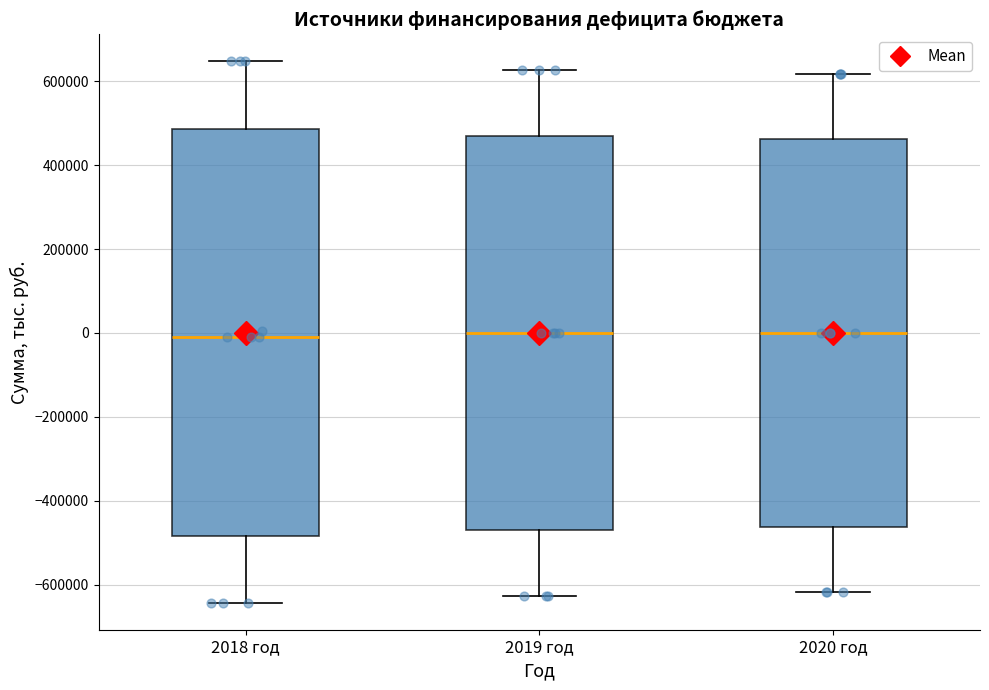

Reading left to right, read every box against the y-axis: the position of its median line, the range the box covers, and the ends of its whiskers. The values are not printed on the chart, so give them approximately, as read against the axis.

2018 год: median 0, box -480000 to 480000, whiskers -640000 to 640000
2019 год: median 0, box -460000 to 460000, whiskers -620000 to 620000
2020 год: median 0, box -460000 to 460000, whiskers -620000 to 620000